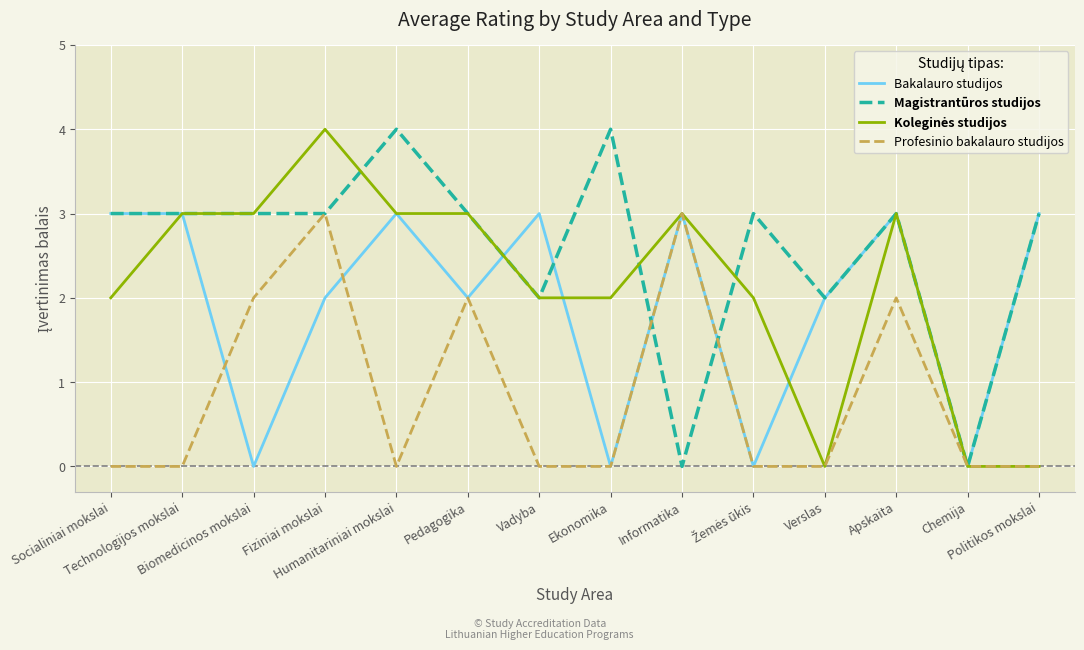

What is the maximum value shown in the chart?

4